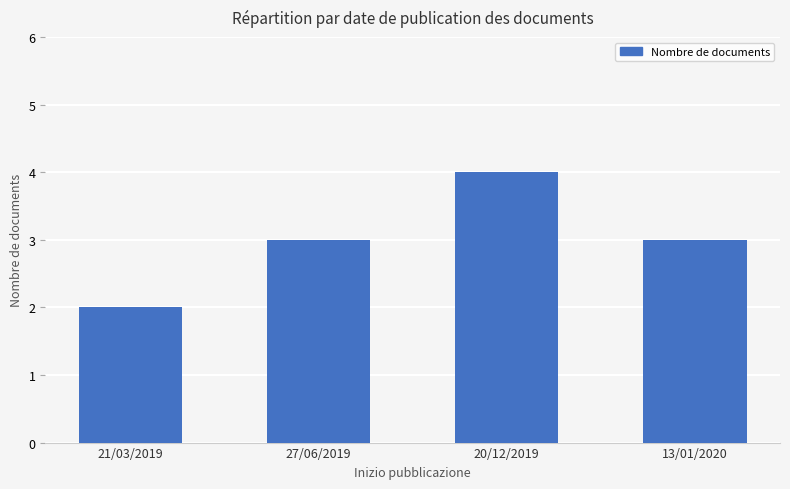

What position from the left is 13/01/2020?

4